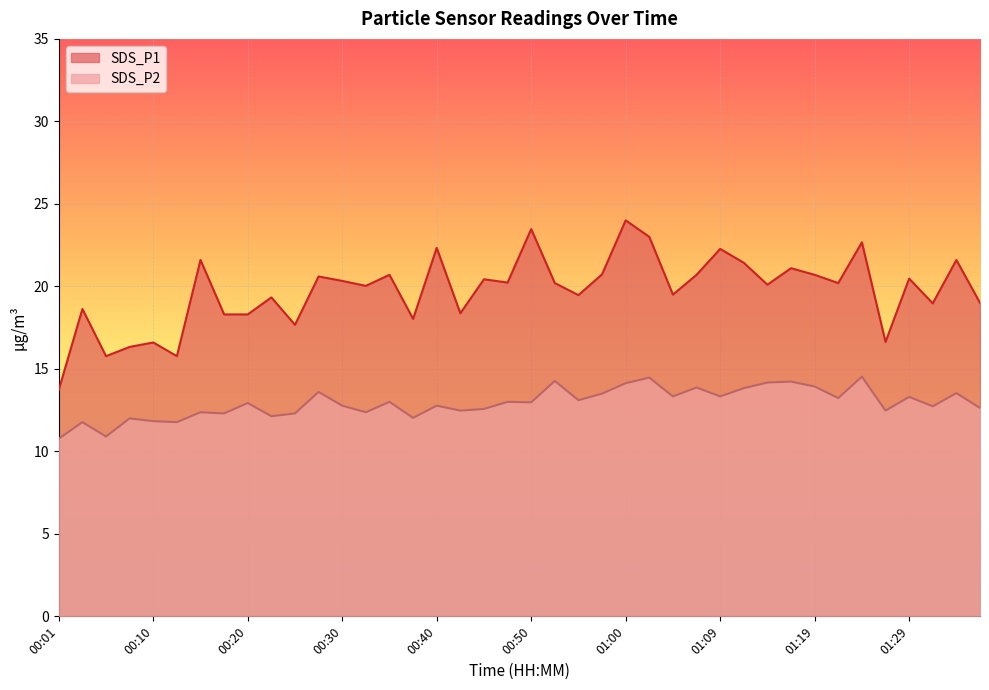

Rank the series at 00:57 from lowest to highest value.

SDS_P2, SDS_P1